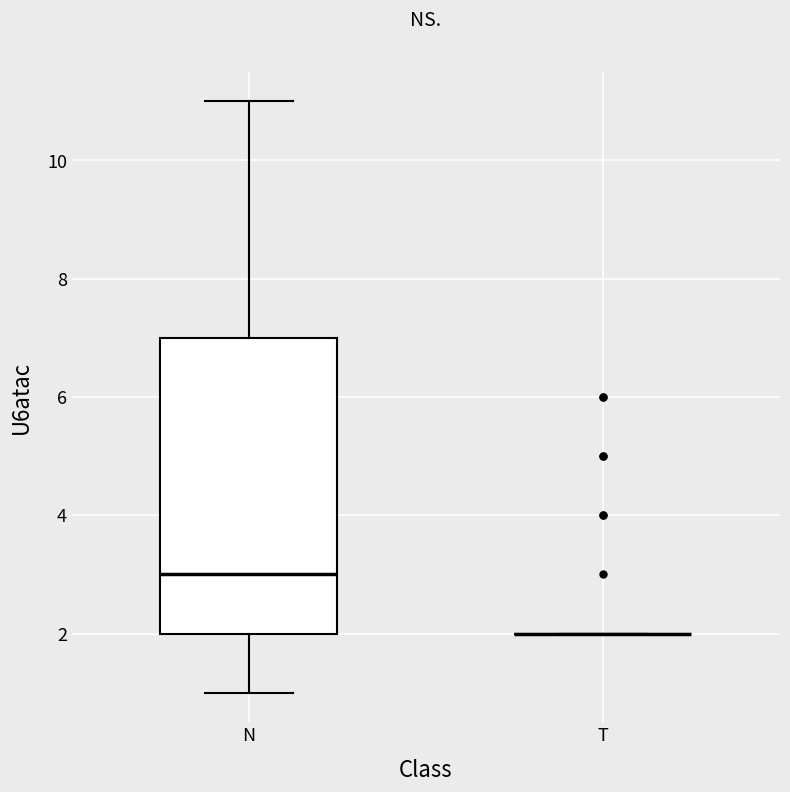

Reading left to right, transcribe this box plot: for each box, give where its median line is, the range the box spans, and where its two whiskers end, as read against the y-axis. The values are not printed on the chart, so give them approximately, as read against the axis.

N: median 3, box 2 to 7, whiskers 1 to 11
T: box collapsed to a line at 2, whiskers 2 to 2